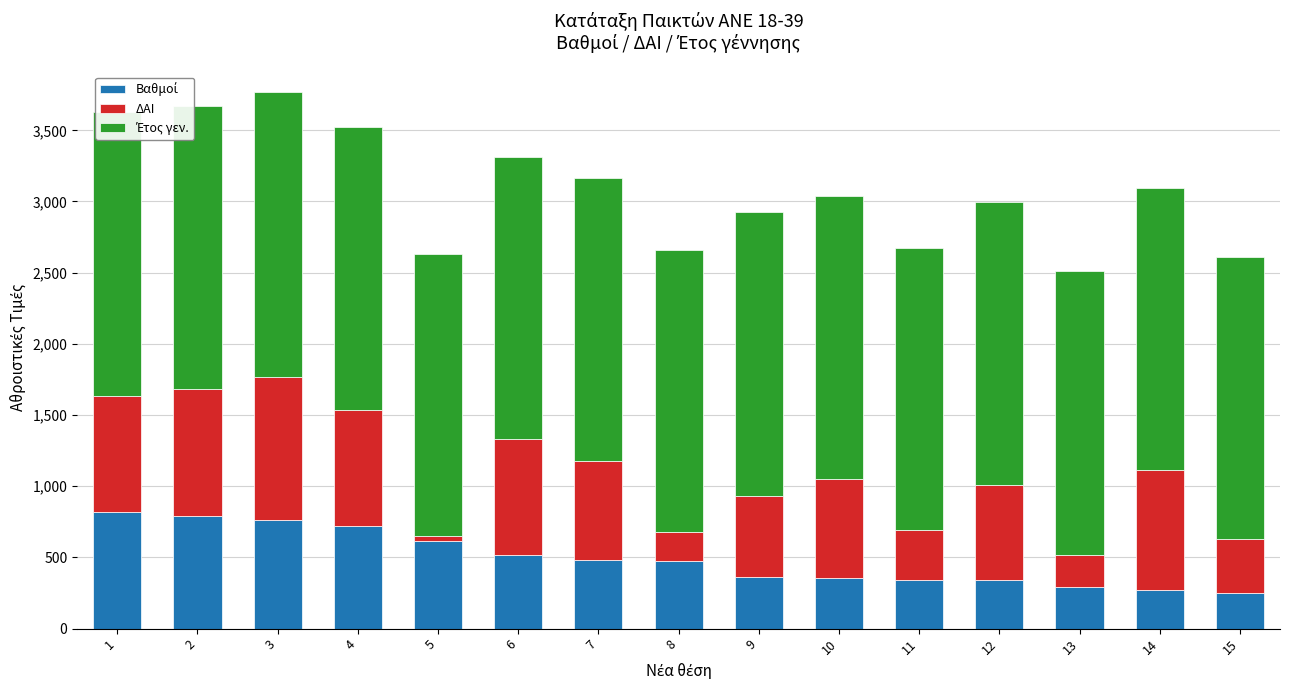

What is the total value across all series at 6?

3312.8